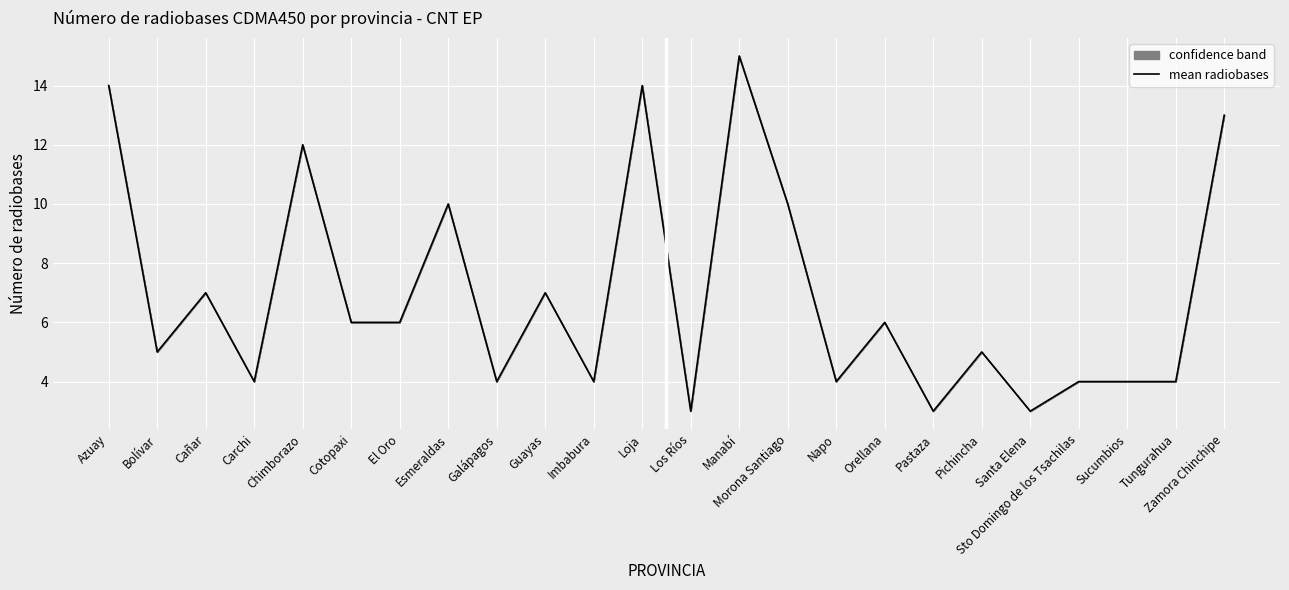

What is the value of the 6th point from the left?

6